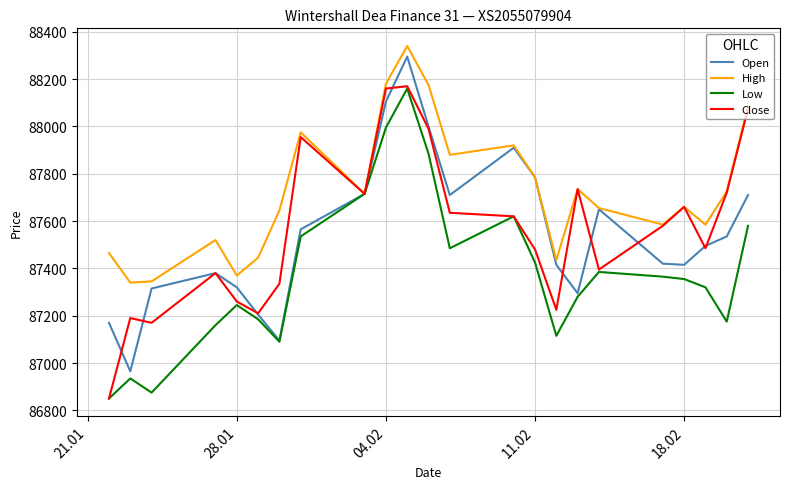

What is the lowest value of the Close series?

86850